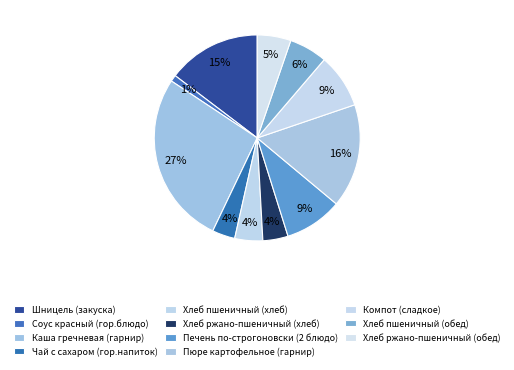

Which slice is the smallest?

Соус красный (гор.блюдо)